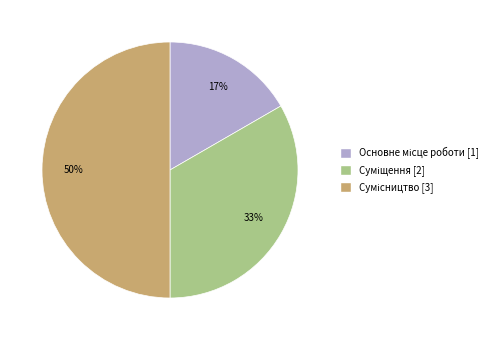

To the nearest percent, what is the difference between the largest and smallest slice percentages?

33%